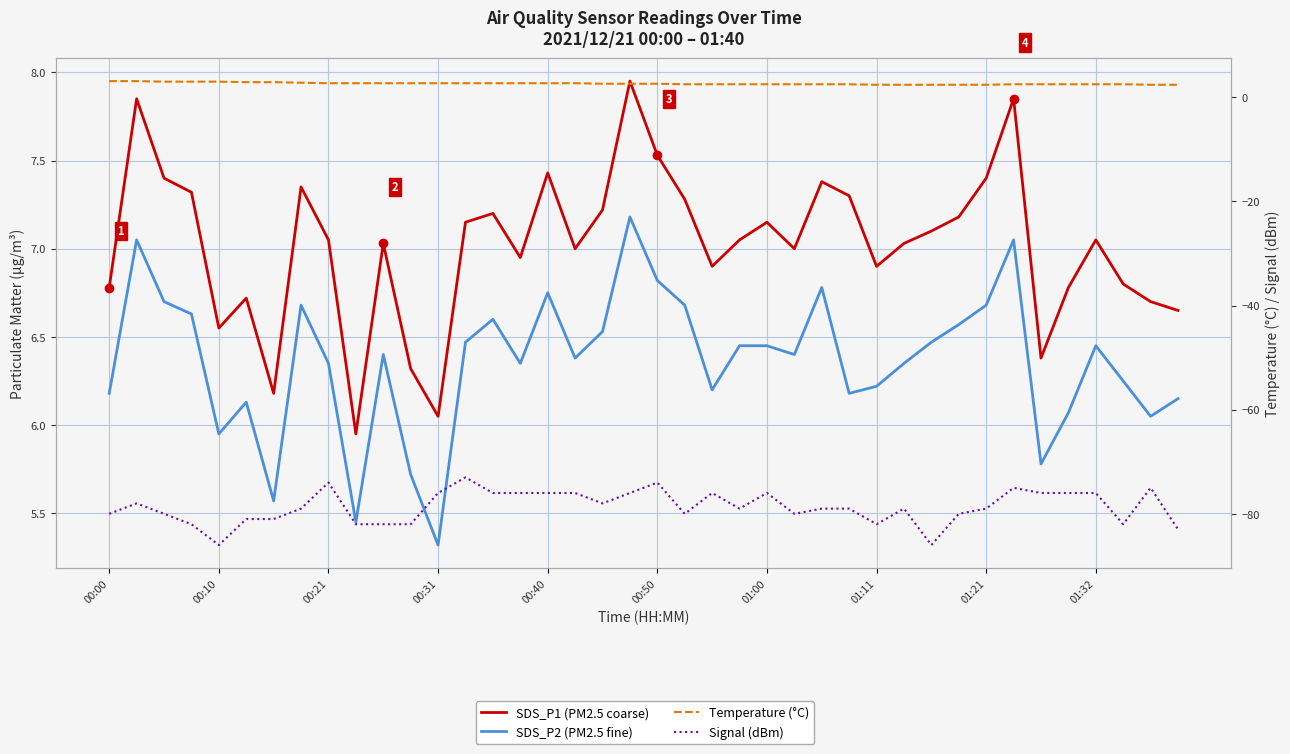

True or false: Temperature (°C) has a value of 2.5 at 26.

True